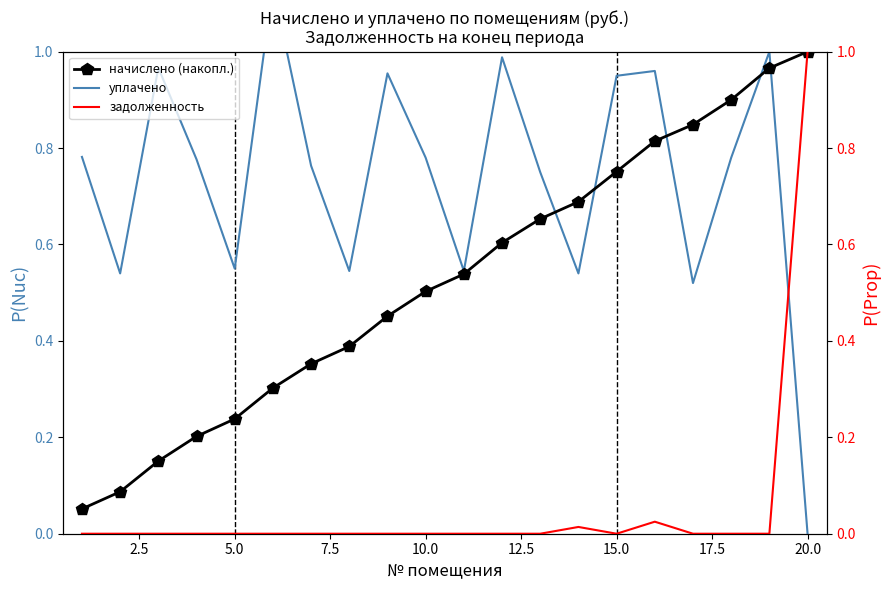

List the series in order of their peak value, lowest first.

начислено (накопл.), задолженность, уплачено